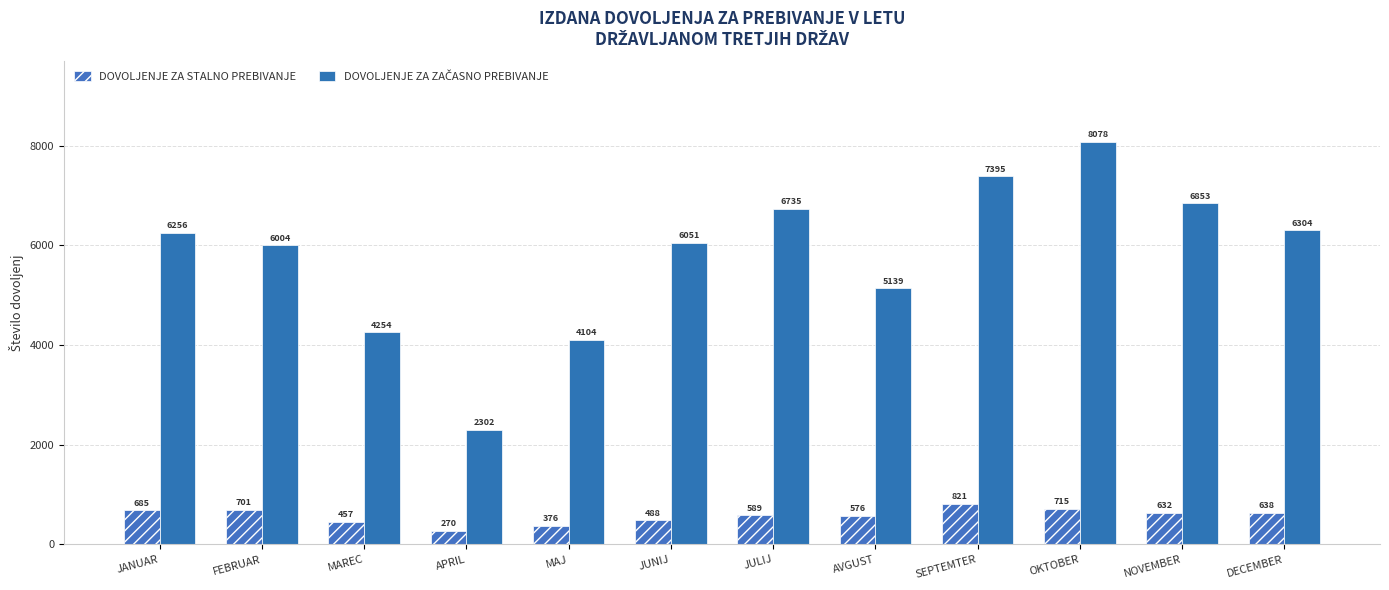

How many groups of bars are there?

12